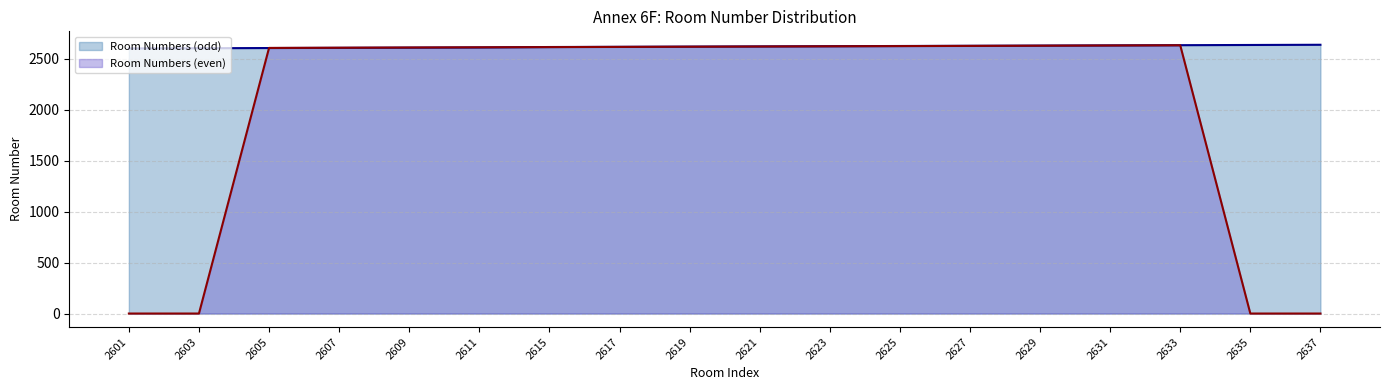

What is the difference between the maximum and minimum values in the Room Numbers (odd) series?

36